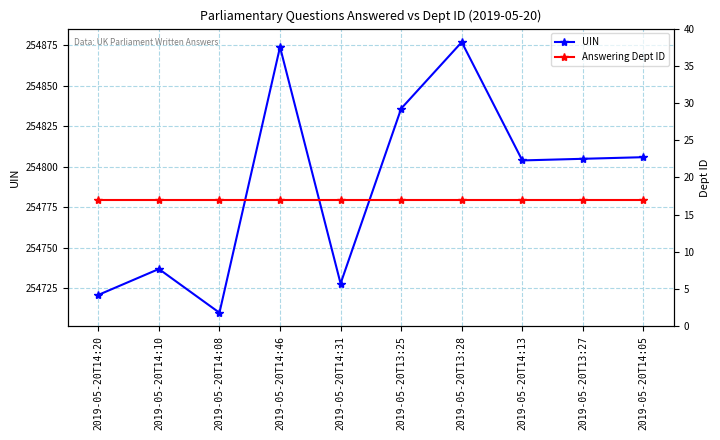

Which series has the largest range (max minus min)?

UIN